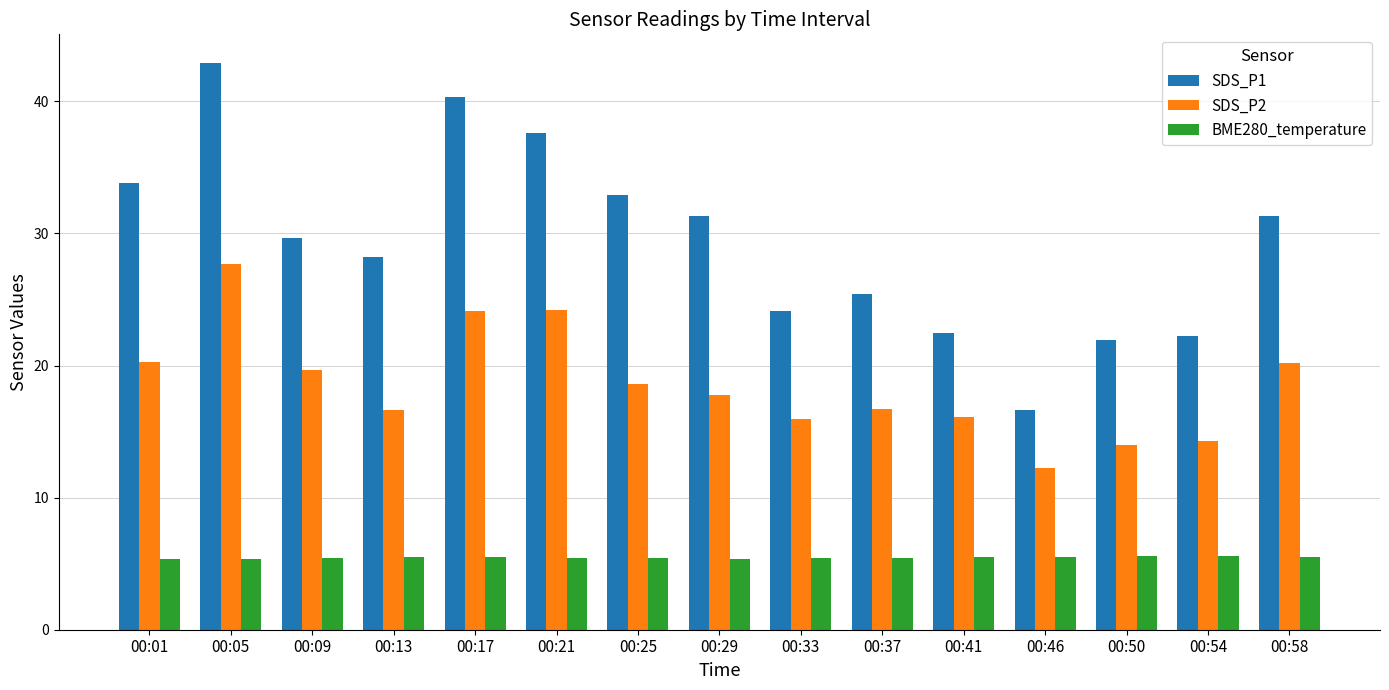

What is the difference between the maximum and second lowest values in the SDS_P2 series?

13.7